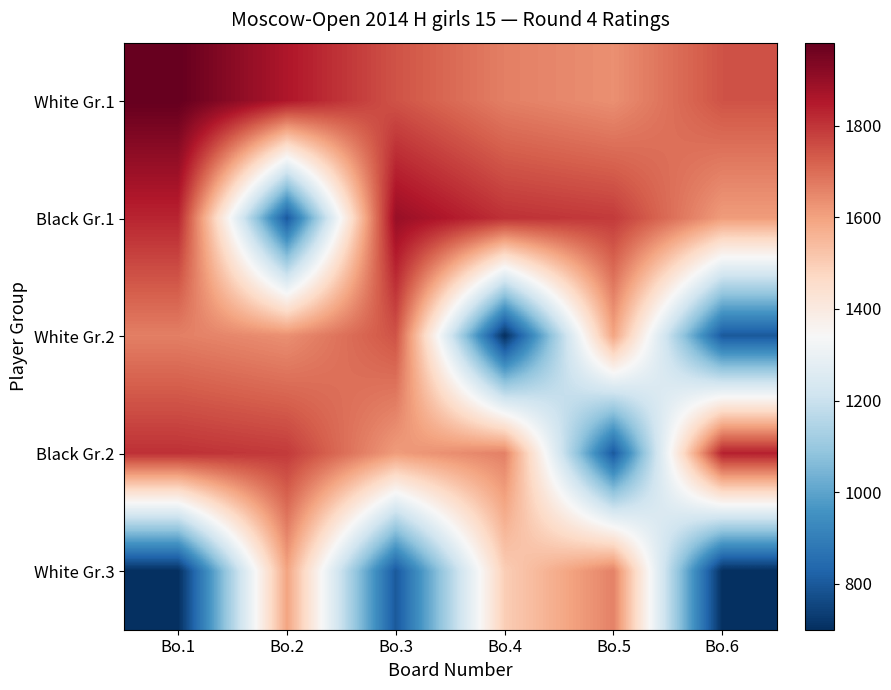

Which series has the largest total across all categories?

White Gr.1